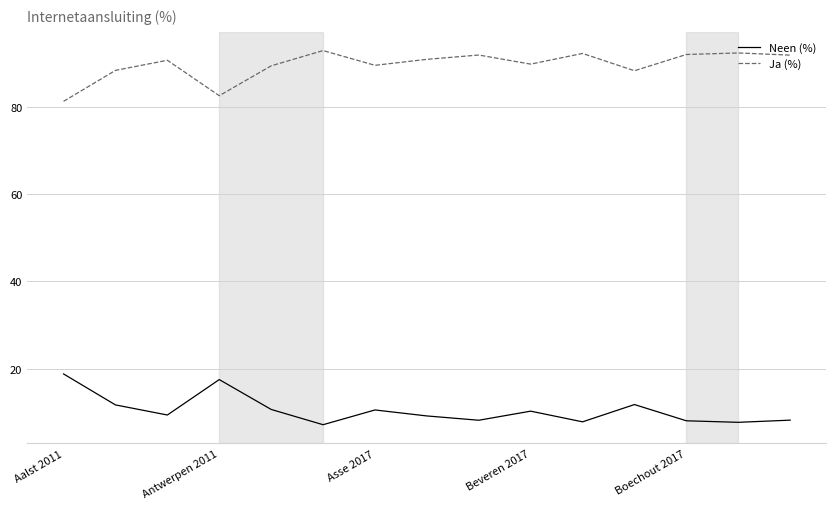

What is the maximum value for Neen (%)?

18.8